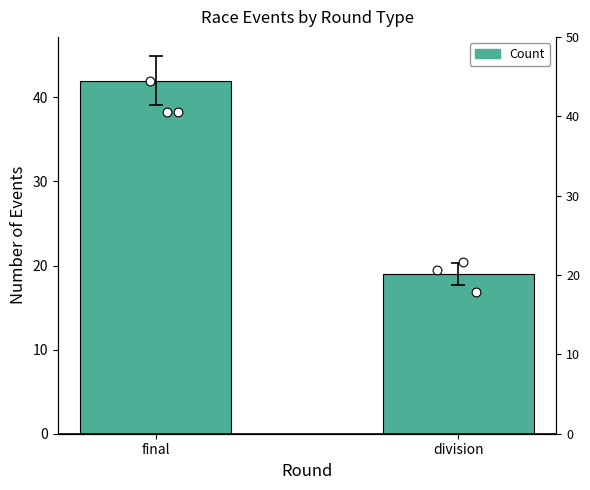

What is the change in value from final to division?

-23